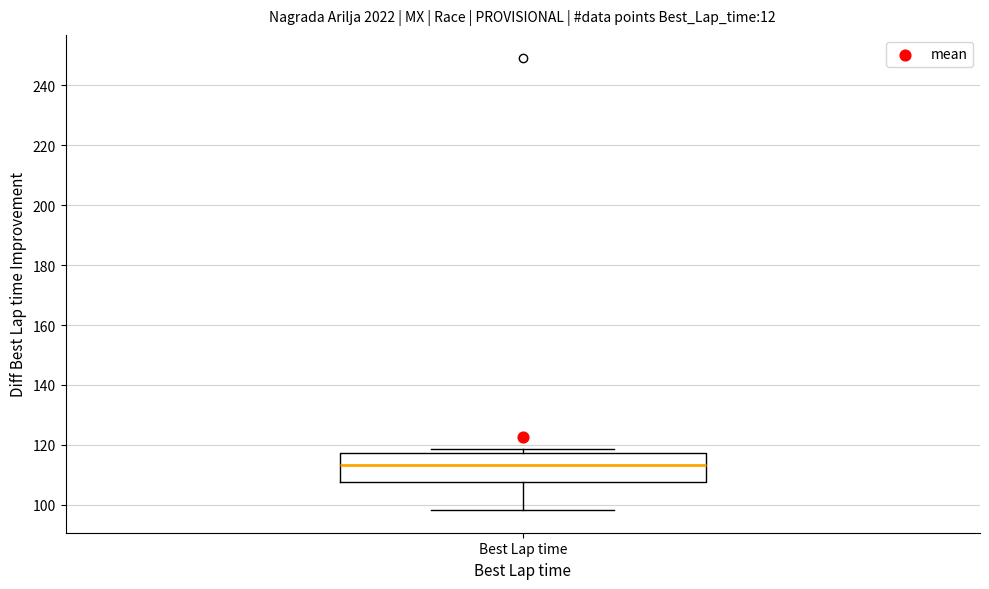

Transcribe this box plot: give where the median line is, the range the box spans, and where the two whiskers end, as read against the y-axis. The values are not printed on the chart, so give them approximately, as read against the axis.

median 114, box 108 to 118, whiskers 98 to 118 (just above the box's upper edge)